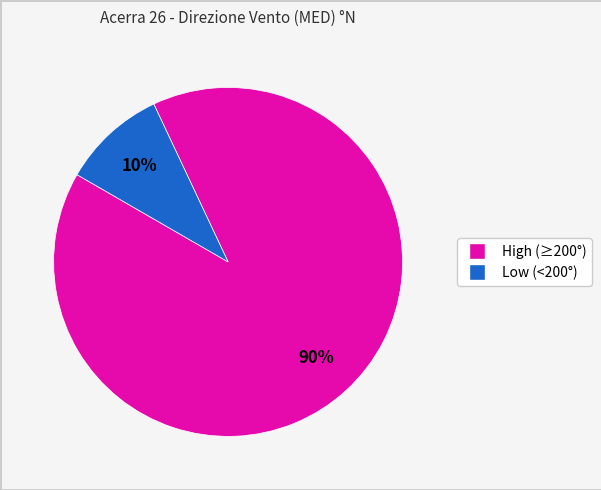

Does any single category account for the majority?

Yes